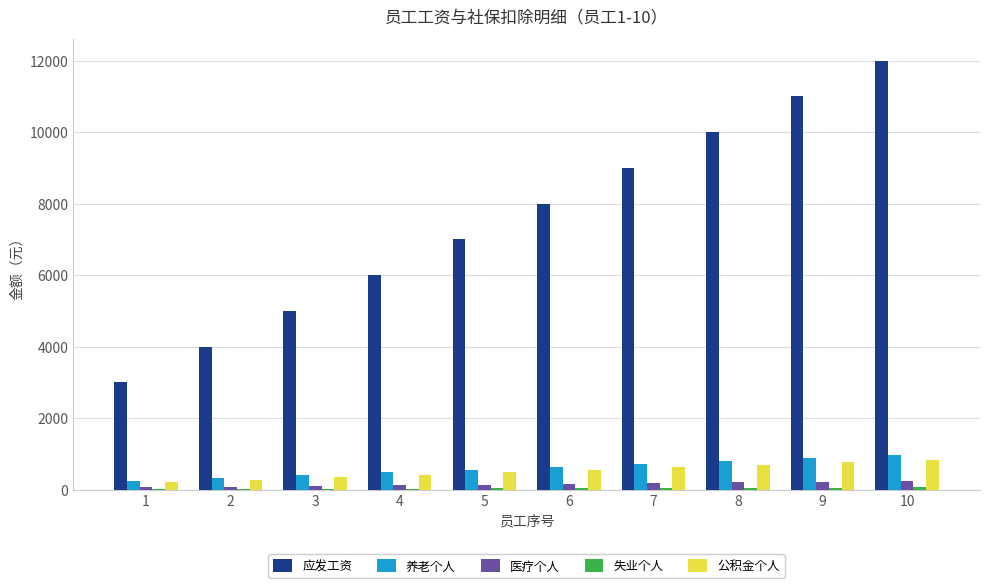

What is the maximum value shown in the chart?

12000